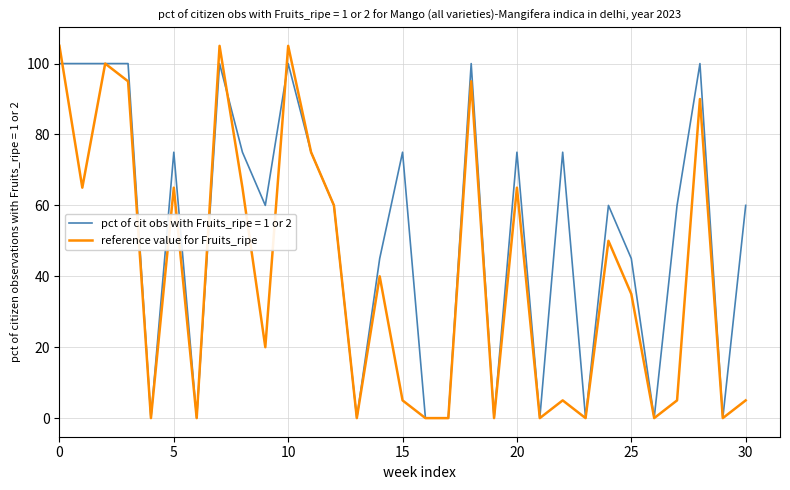

Which series has the largest total across all categories?

pct of cit obs with Fruits_ripe = 1 or 2